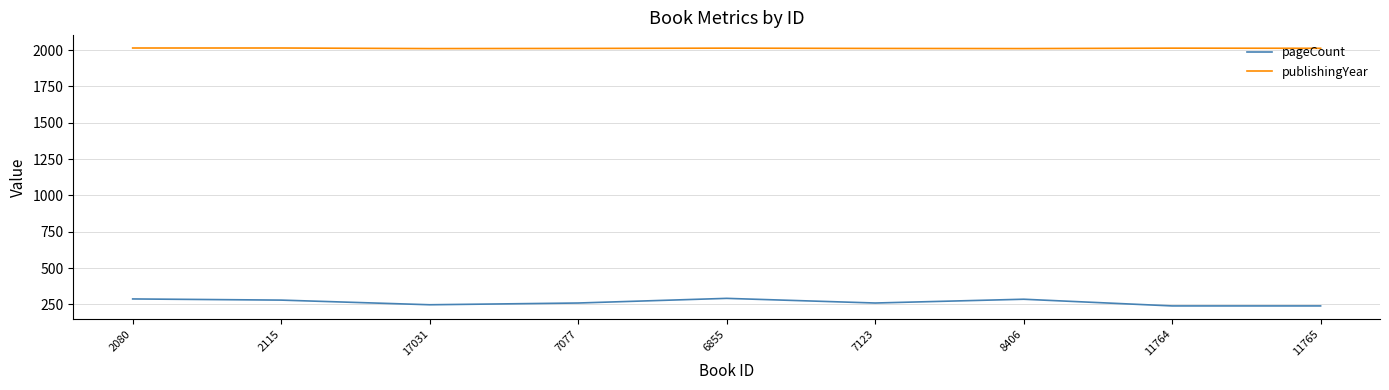

The publishingYear series shows 3355 at 8406. True or false?

False